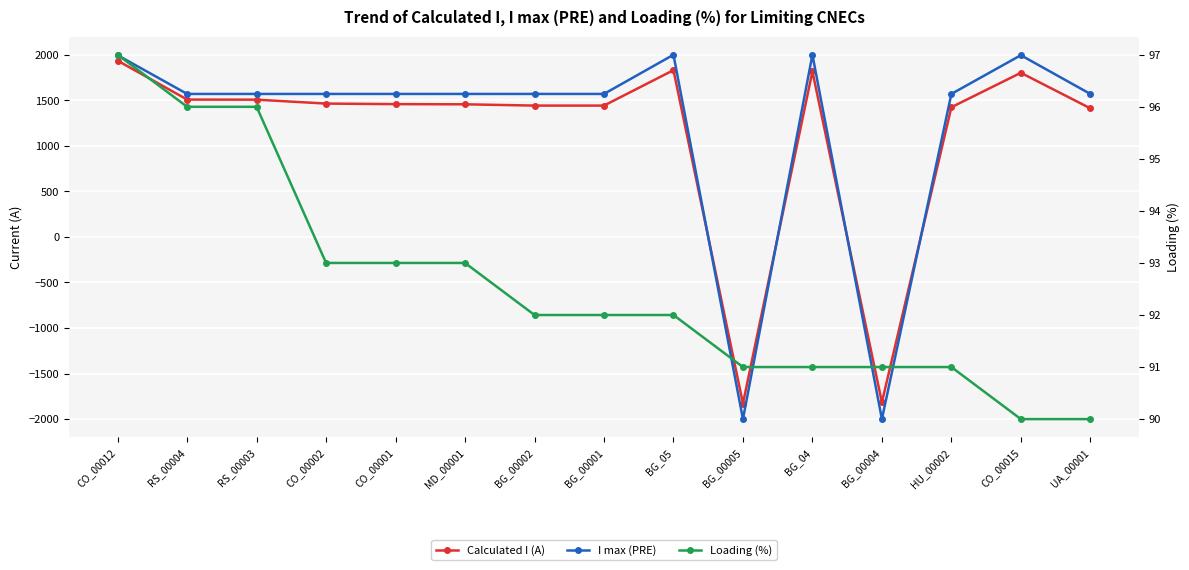

How many lines are shown in the chart?

3